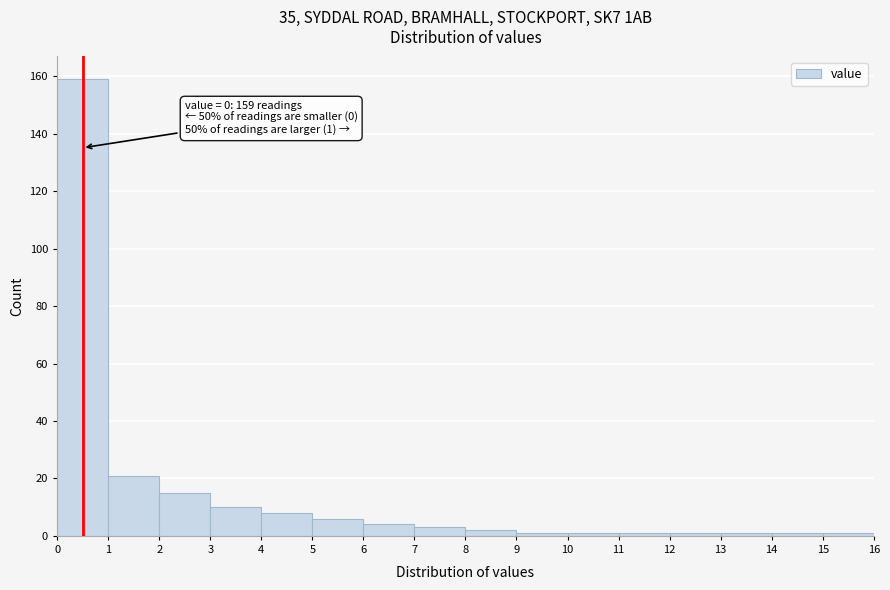

Which range on the x-axis has the tallest bar?

0 to 1